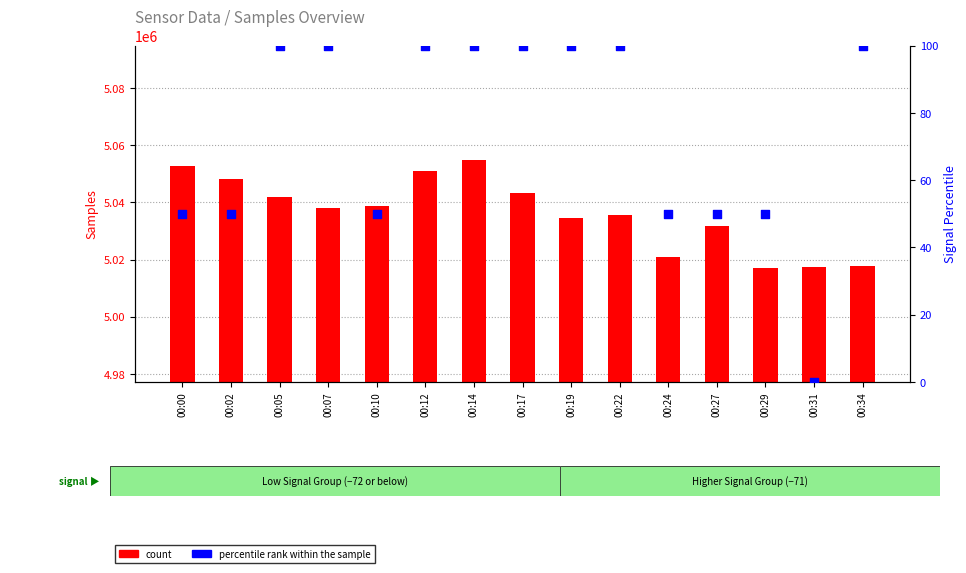

Which series has the largest total across all categories?

count